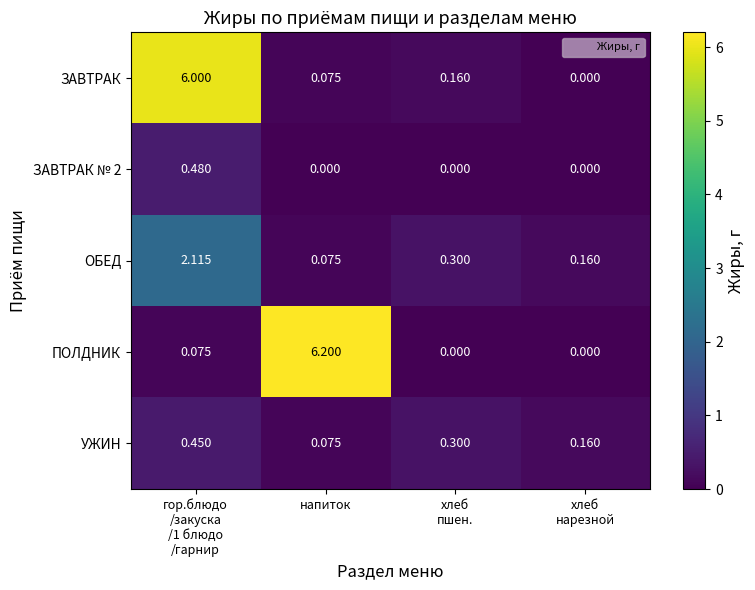

Which series has the largest range (max minus min)?

ПОЛДНИК